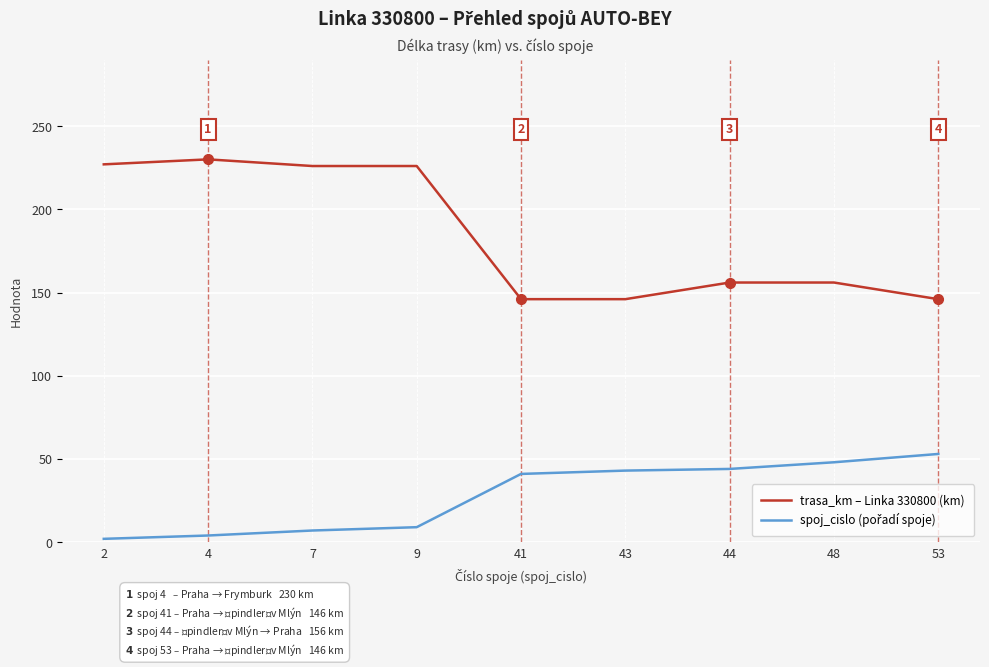

At which label does trasa_km – Linka 330800 (km) first exceed 156?

2